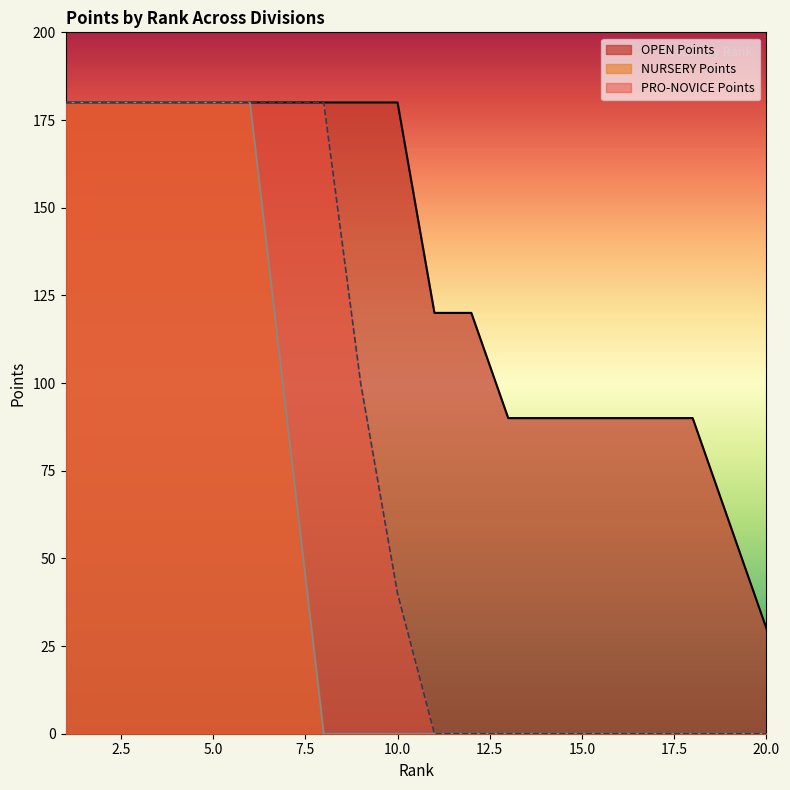

What are all the series names shown in the legend?

OPEN Points, NURSERY Points, PRO-NOVICE Points